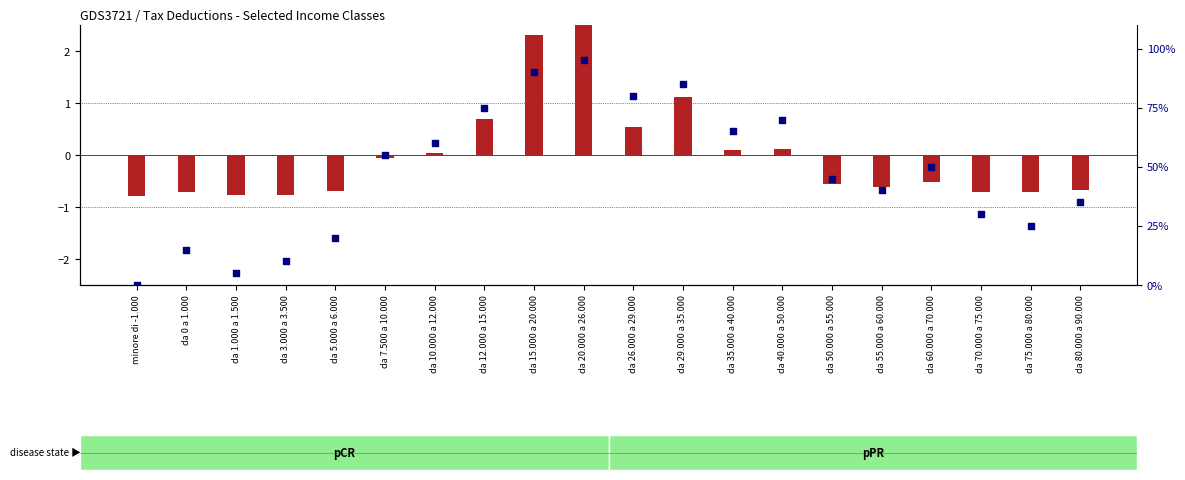

What is the total value across all series at da 15.000 a 20.000?

92.3